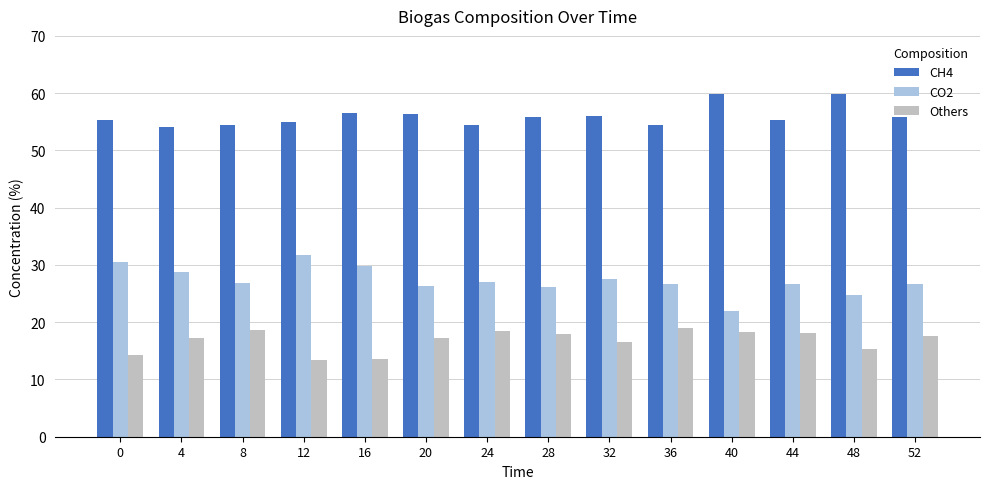

Does the chart contain stacked bars?

No